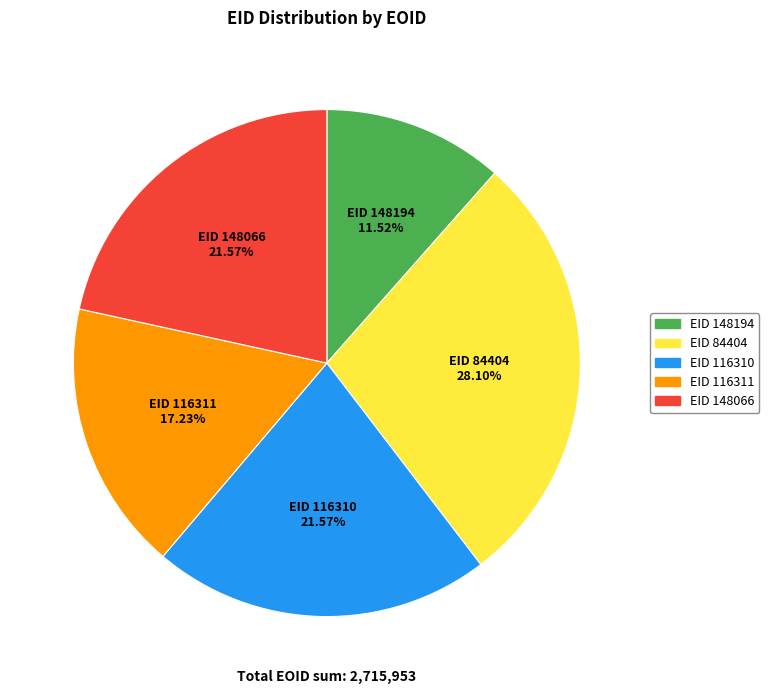

Does any single category account for the majority?

No